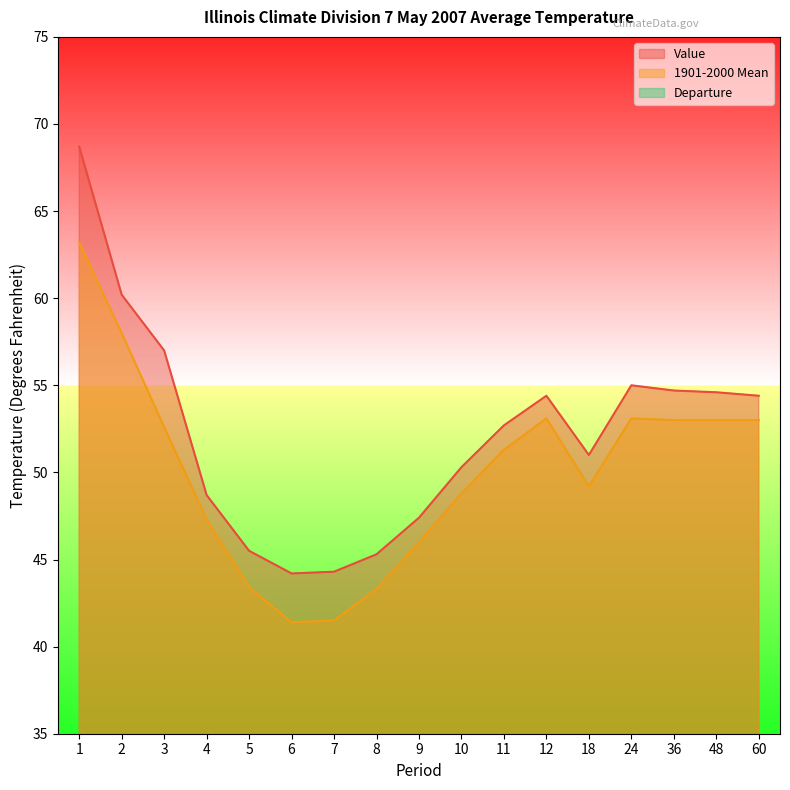

At which category is the sum across all series the highest?

1